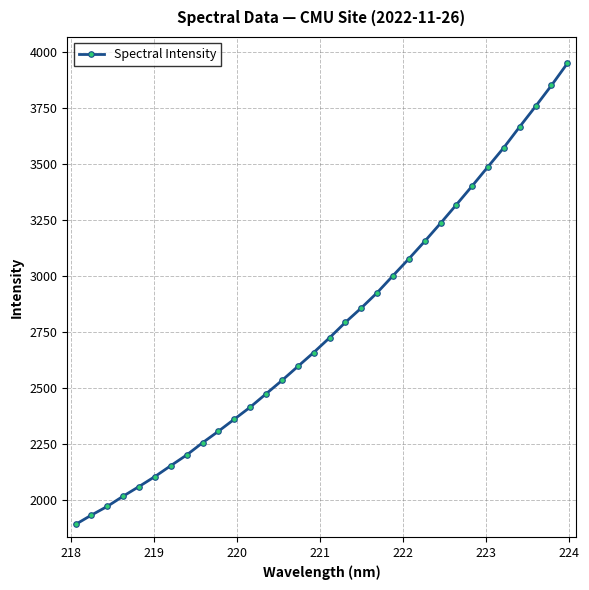

What is the minimum value shown in the chart?

1889.5